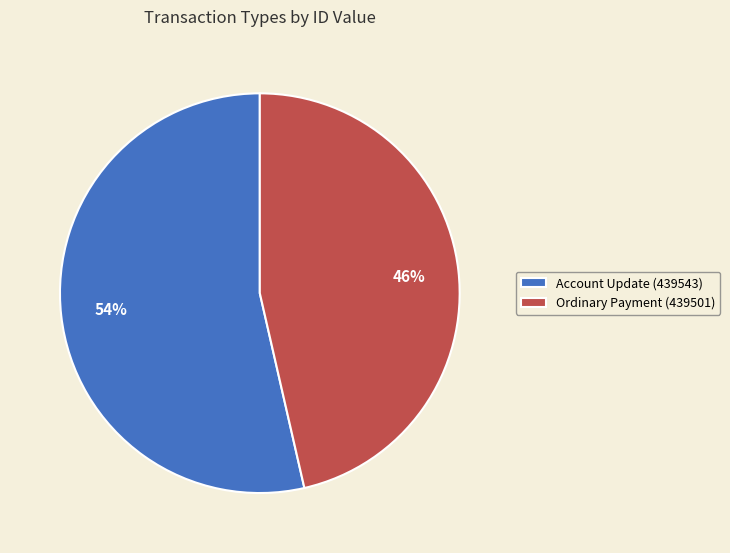

True or false: Account Update (439543) accounts for 54% of the total.

True